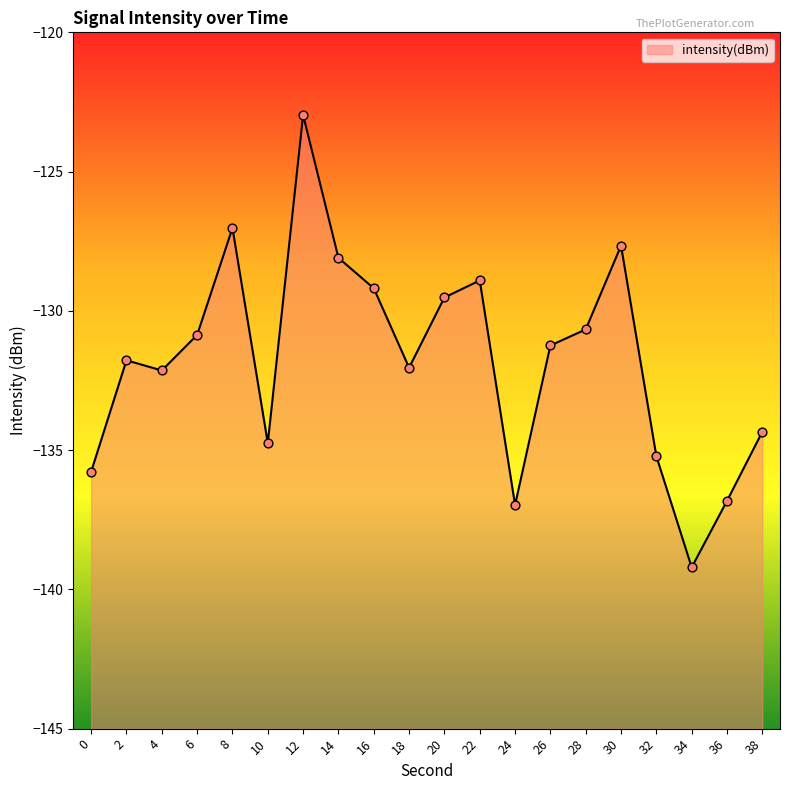

Between 16 and 32, which is larger?

16